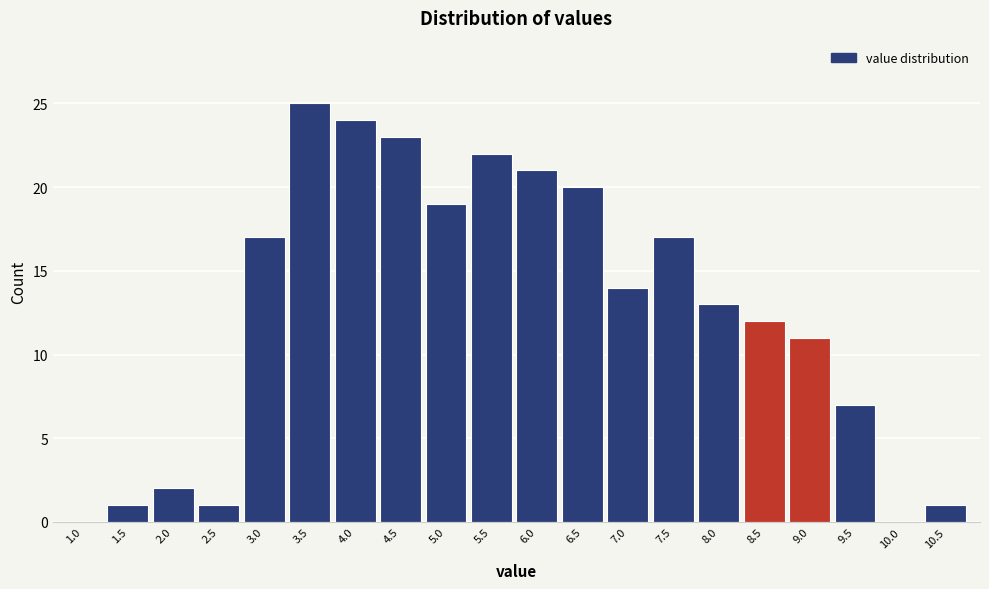

Reading left to right, transcribe all the data shown in this chart.

1.0=0	1.5=1	2.0=2	2.5=1	3.0=17	3.5=25	4.0=24	4.5=23	5.0=19	5.5=22	6.0=21	6.5=20	7.0=14	7.5=17	8.0=13	8.5=12	9.0=11	9.5=7	10.0=0	10.5=1